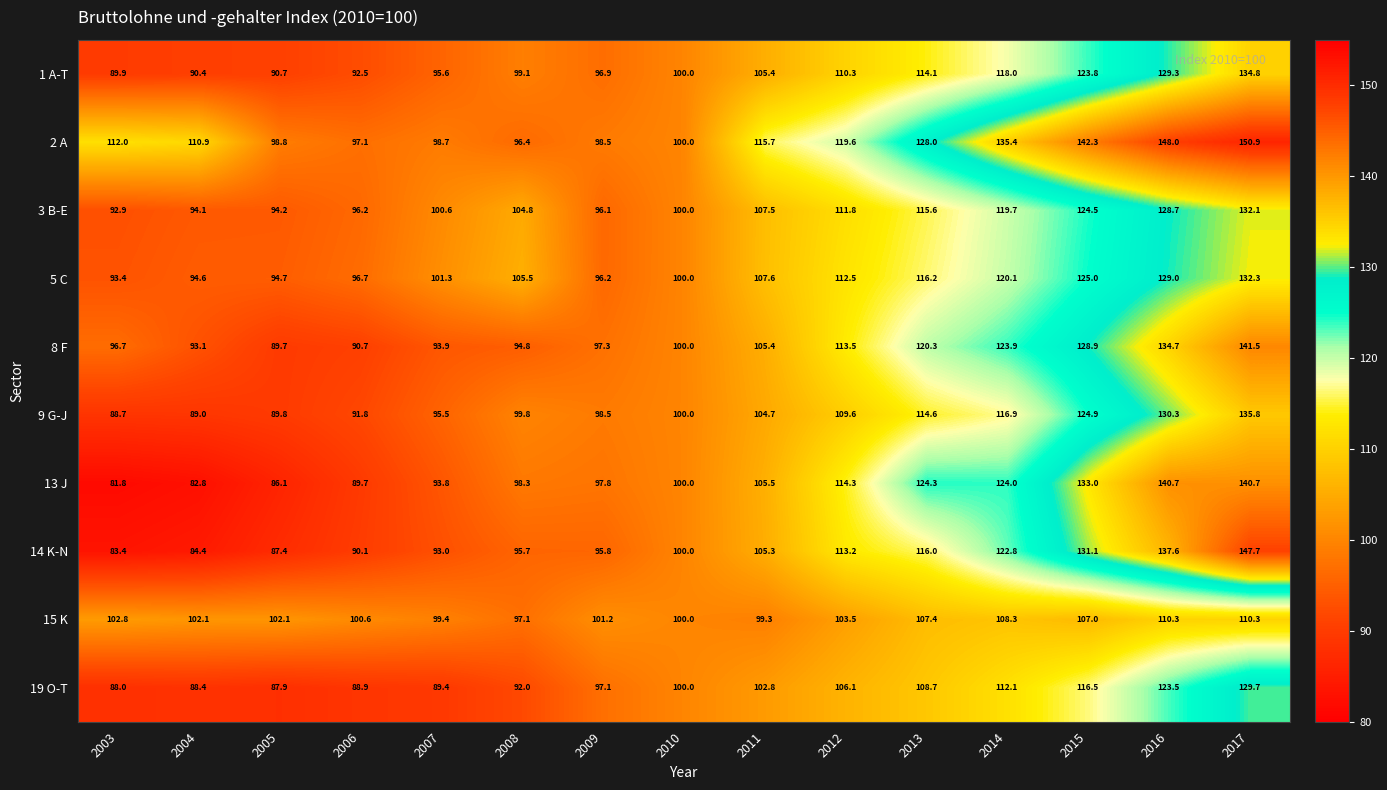

The 14 K-N series shows 122.8 at 2014. True or false?

True